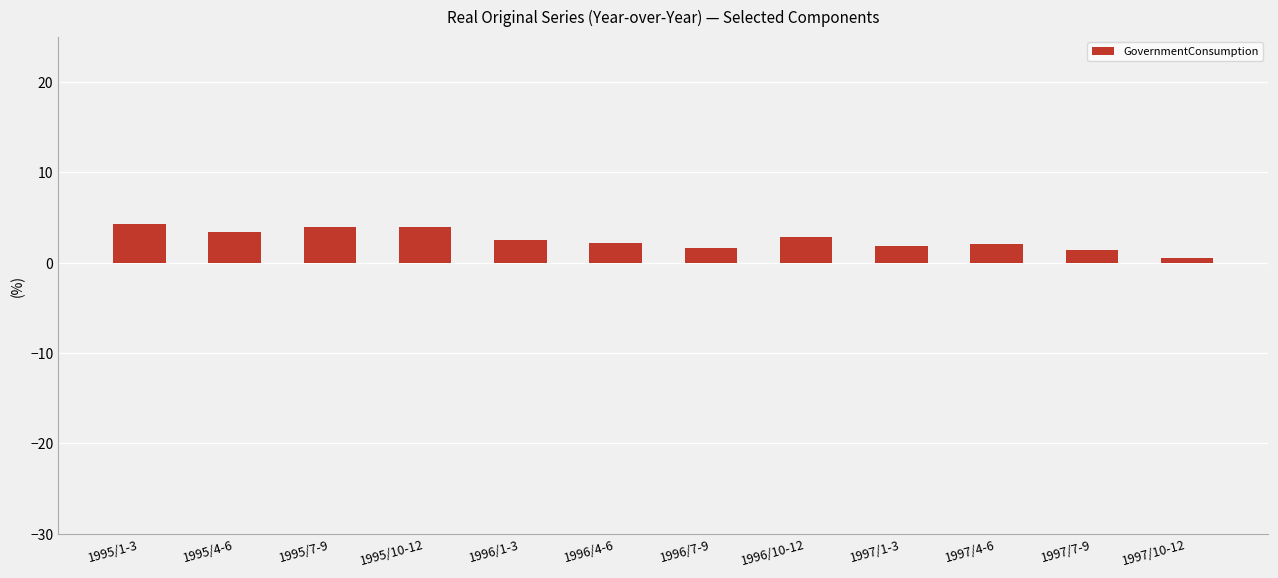

What is the smallest value displayed?

0.5